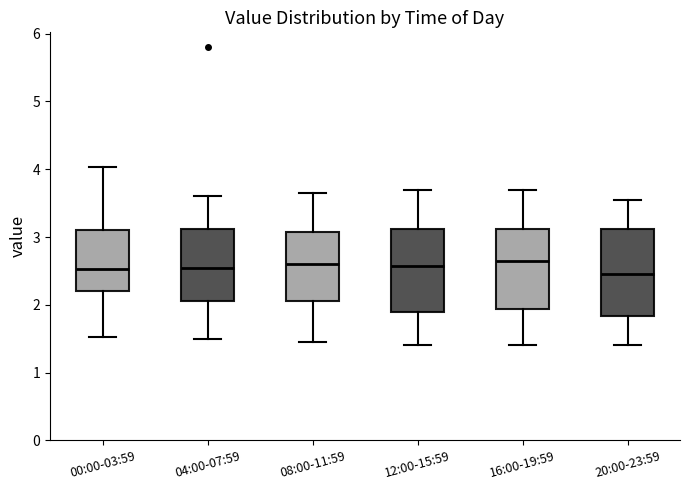

Reading left to right, read every box against the y-axis: the position of its median line, the range the box covers, and the ends of its whiskers. The values are not printed on the chart, so give them approximately, as read against the axis.

00:00-03:59: median 2.5, box 2.2 to 3.1, whiskers 1.5 to 4.0
04:00-07:59: median 2.6, box 2.1 to 3.1, whiskers 1.5 to 3.6
08:00-11:59: median 2.6, box 2.1 to 3.1, whiskers 1.5 to 3.7
12:00-15:59: median 2.6, box 1.9 to 3.1, whiskers 1.4 to 3.7
16:00-19:59: median 2.7, box 1.9 to 3.1, whiskers 1.4 to 3.7
20:00-23:59: median 2.5, box 1.8 to 3.1, whiskers 1.4 to 3.6